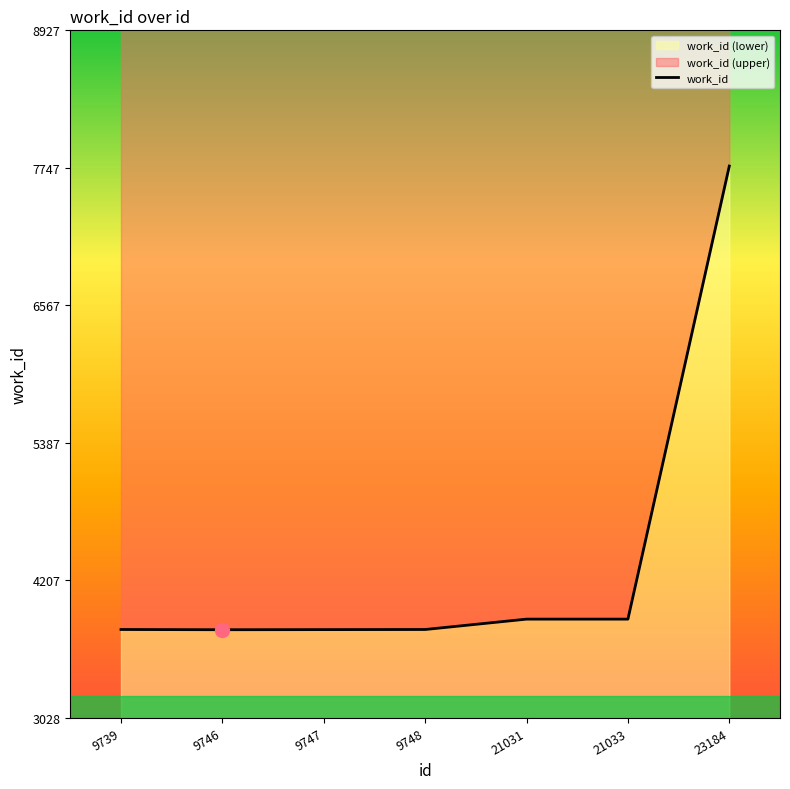

Rank the categories by value from highest to lowest.

23184, 21031, 21033, 9739, 9748, 9747, 9746